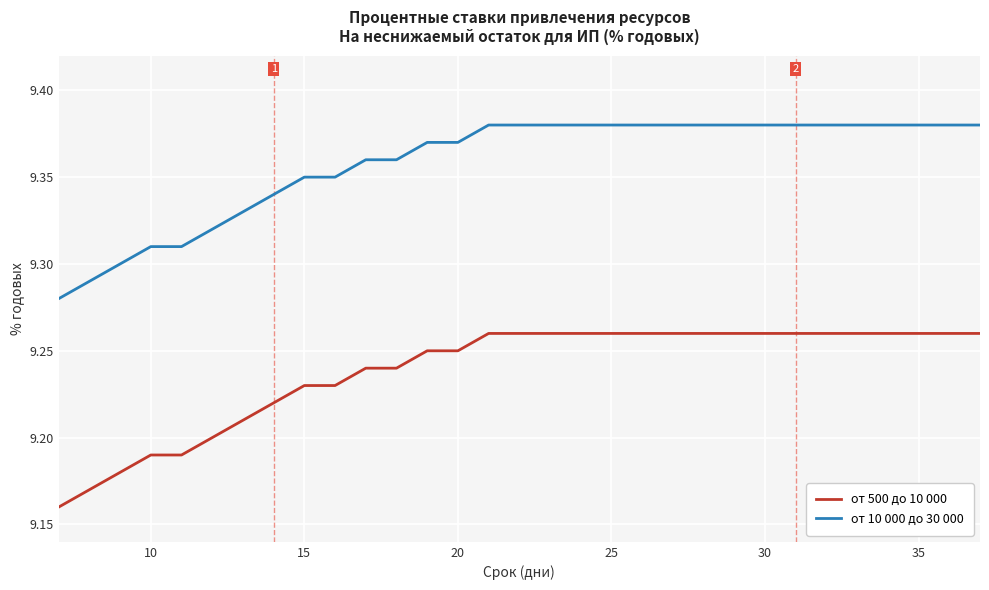

What are all the series names shown in the legend?

от 500 до 10 000, от 10 000 до 30 000